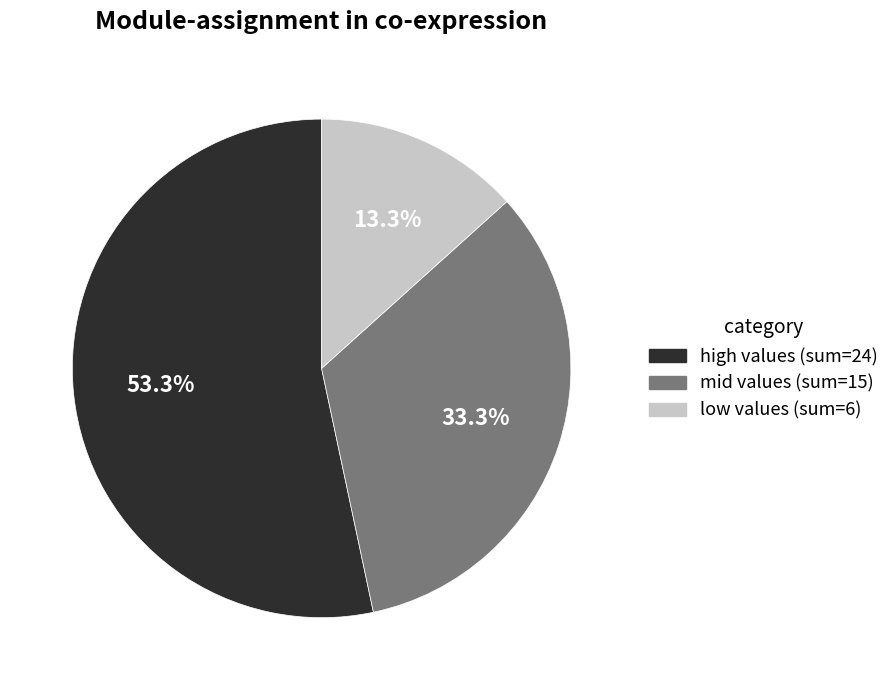

Is there a majority slice in this chart?

Yes